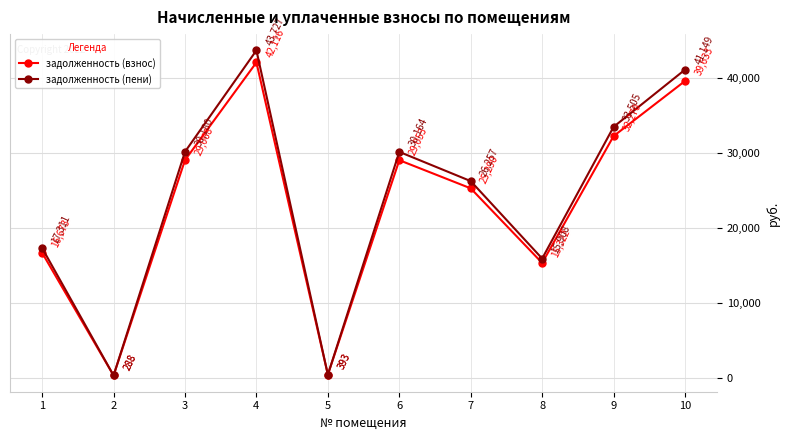

List the labels in order of задолженность (пени) value, smallest first.

2, 5, 8, 1, 7, 6, 3, 9, 10, 4